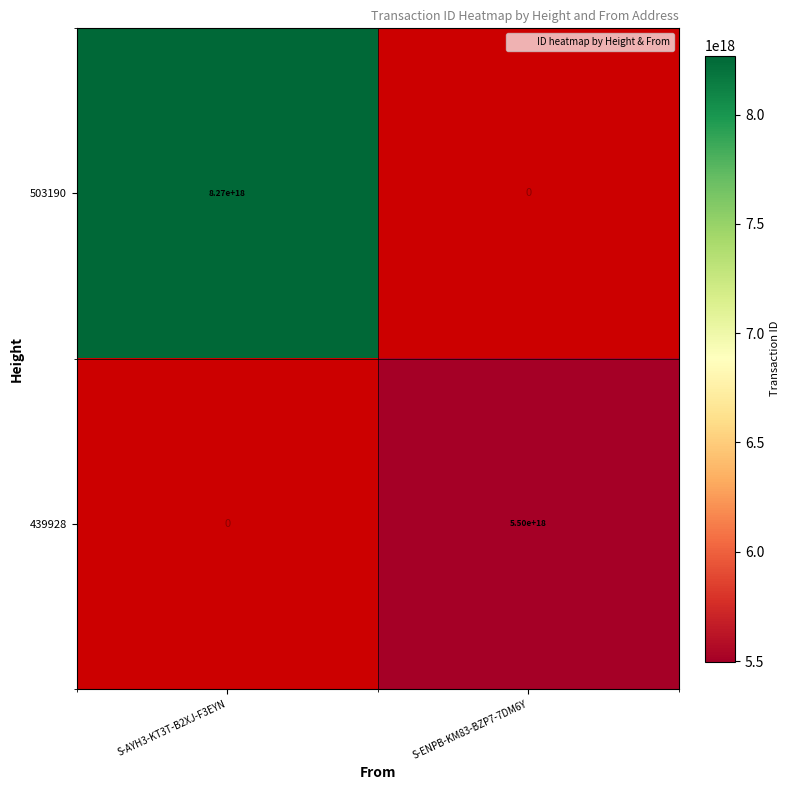

At how many categories does at least one series exceed 6291307630519692288?

1